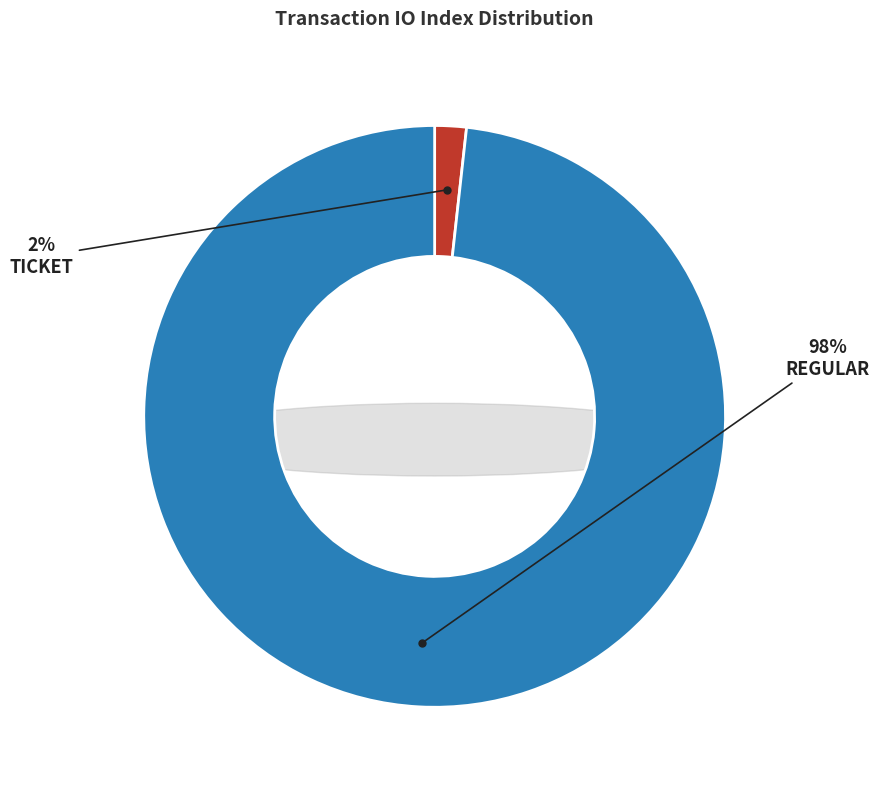

How many slices are in this pie chart?

2